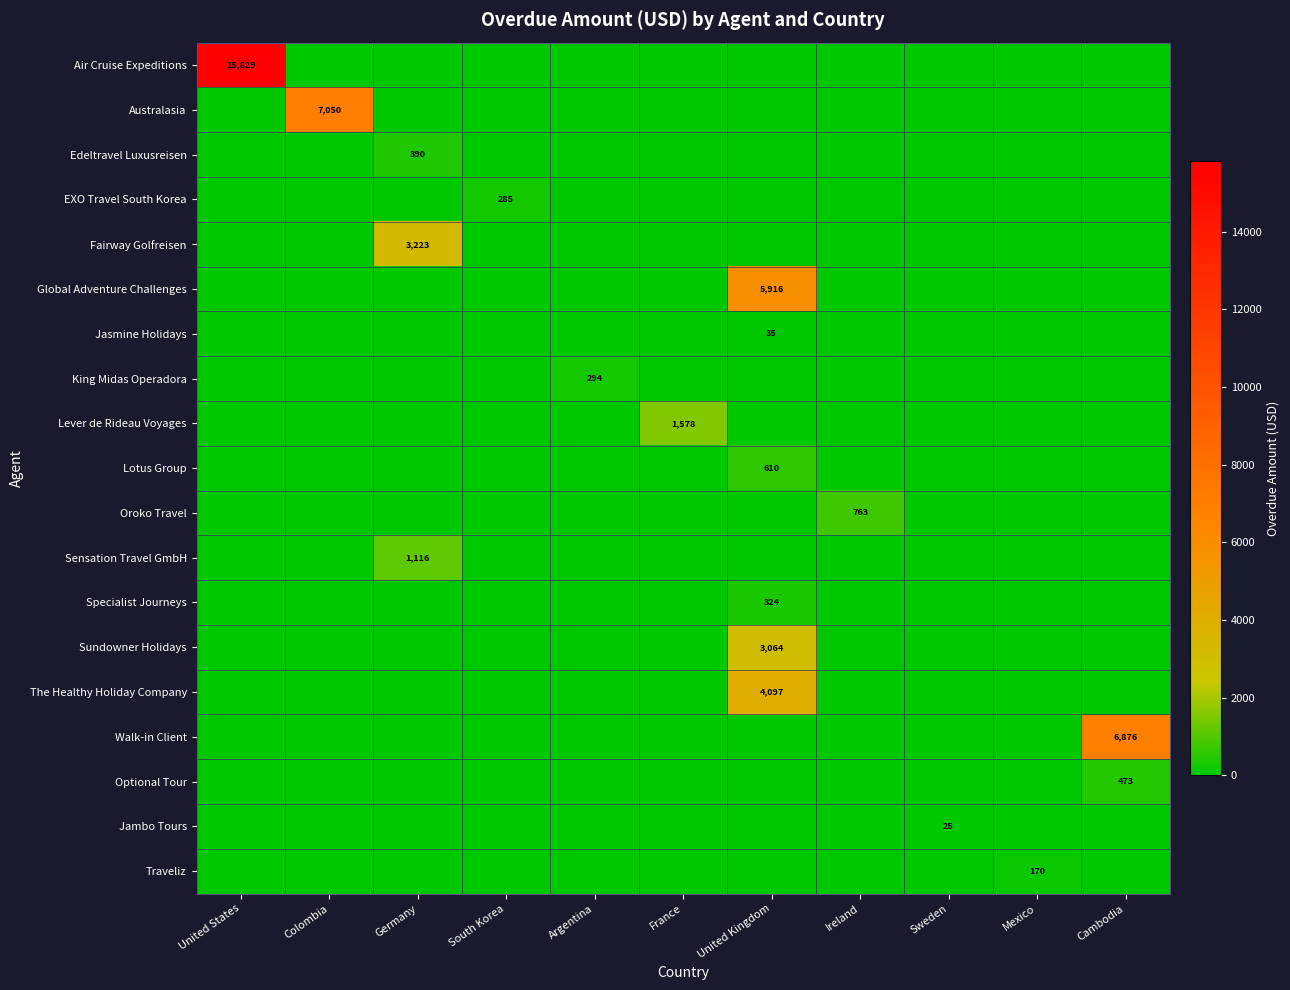

True or false: The Healthy Holiday Company has a value of 4097 at United Kingdom.

True